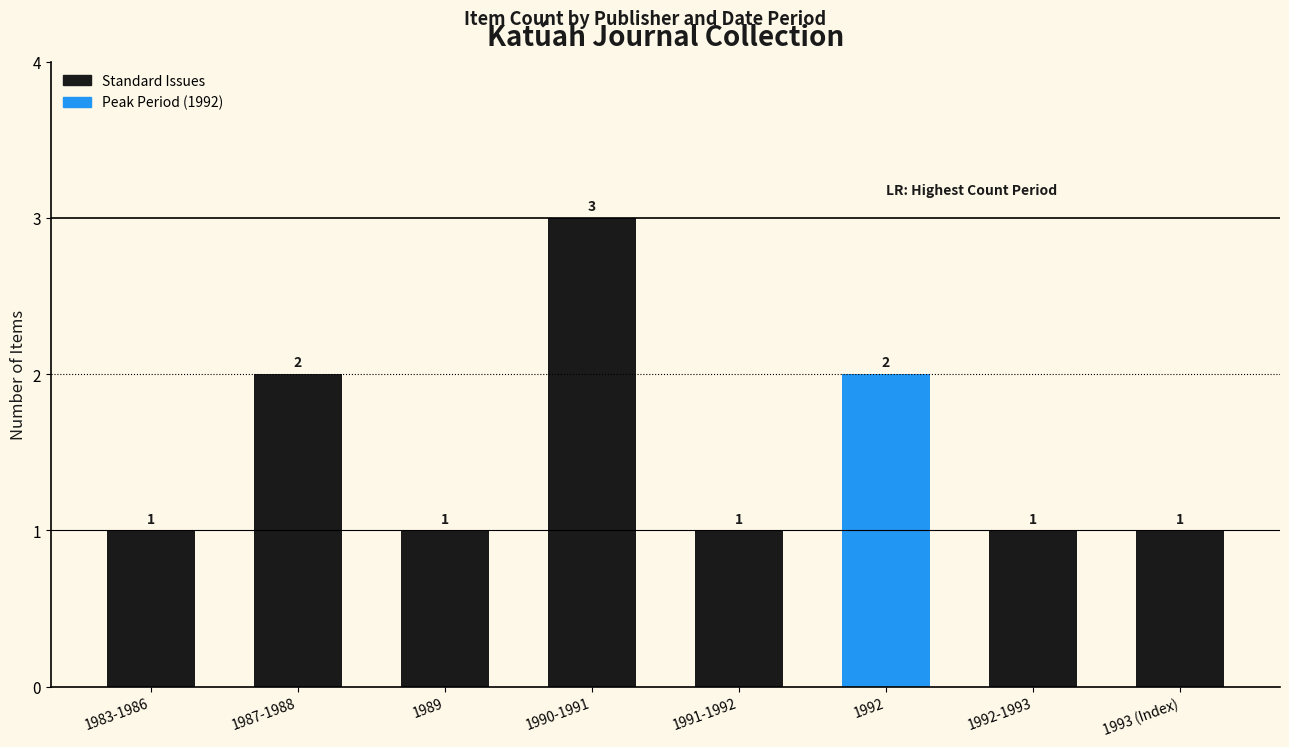

Reading left to right, what are all the values shown in this chart?

1983-1986=1	1987-1988=2	1989=1	1990-1991=3	1991-1992=1	1992=2	1992-1993=1	1993 (Index)=1